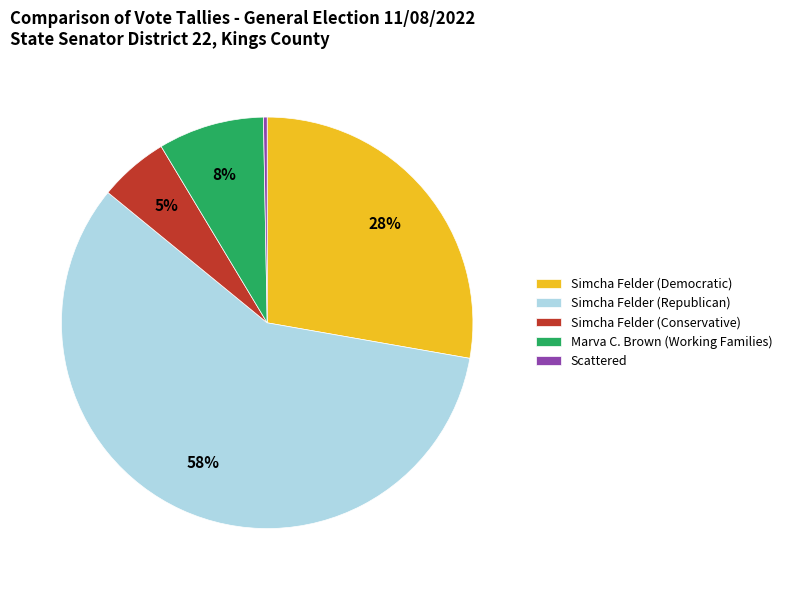

Does Simcha Felder (Republican) represent more than half of the total?

Yes